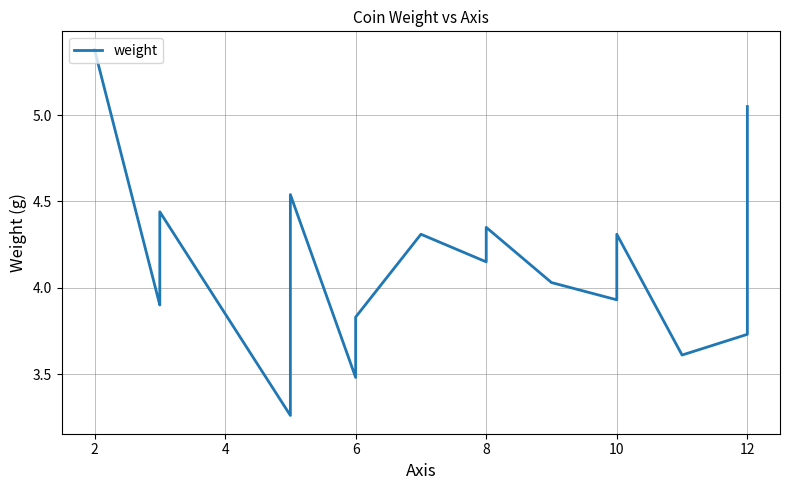

Reading right to left, extract all data points from this chart.

5.0	4.7	4.6	4.6	4.5	3.7	3.6	4.3	3.9	4.0	4.3	4.2	4.3	3.8	3.7	3.5	4.5	3.3	4.4	4.0	3.9	5.4